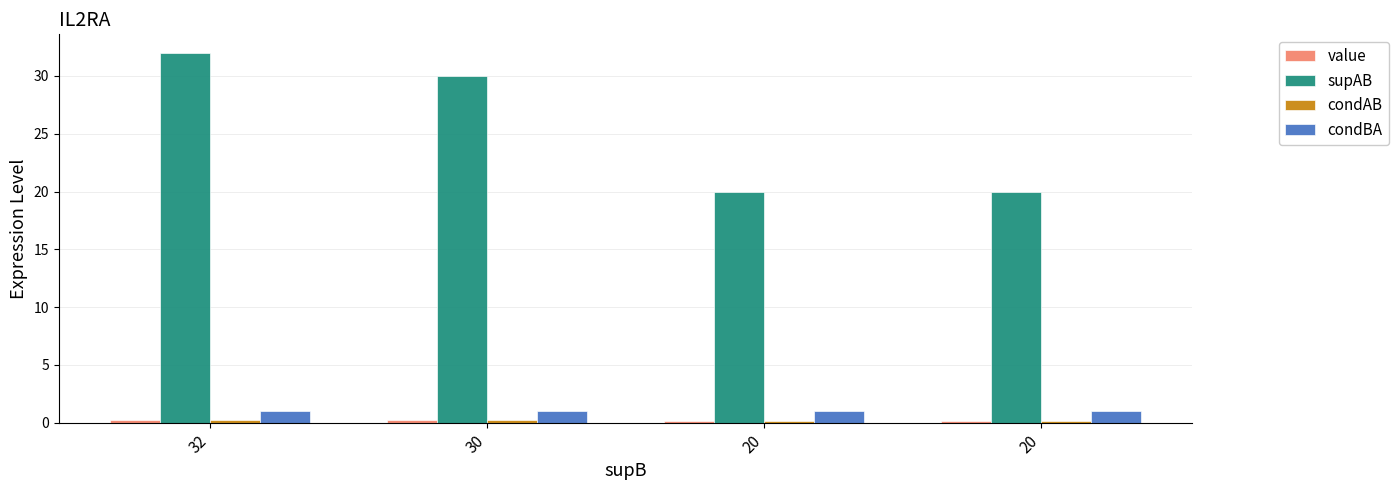

Where is condAB nearest to the value 0?

20